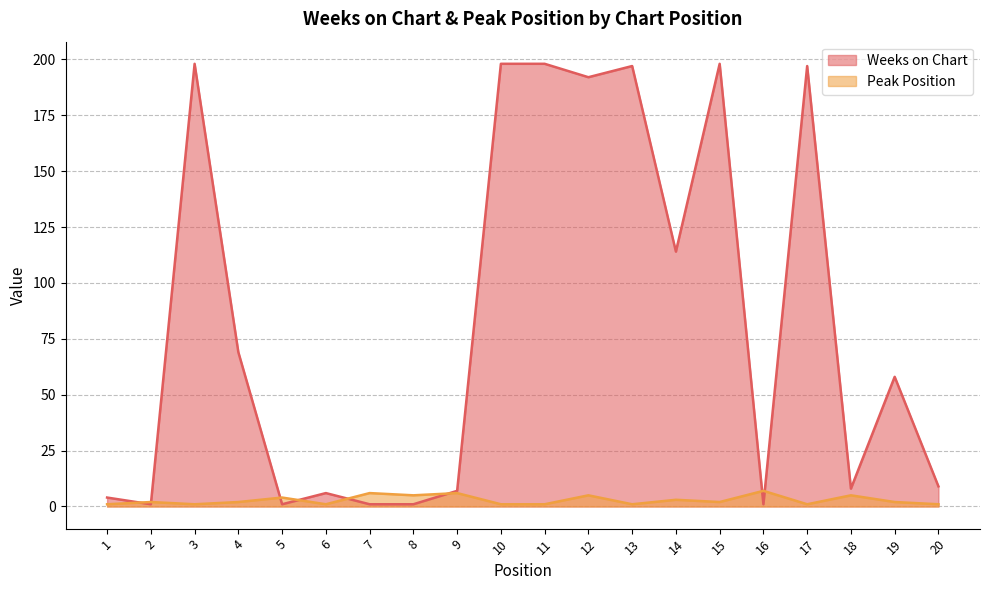

Between 5 and 18, which series saw the biggest shift?

Weeks on Chart